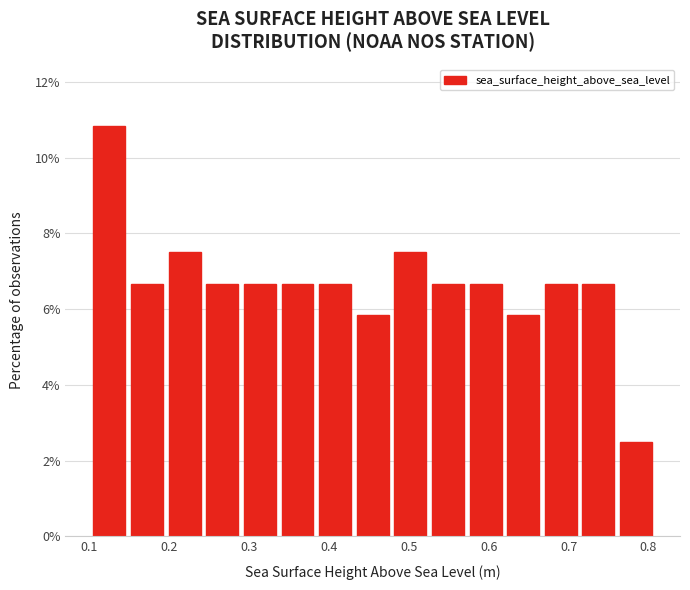

Reading left to right, list every bar in this chart as the range it spans on the x-axis followed by its height. Neither the bar edges nor the heights are printed on the chart, so give them approximately, as read against the axes.

0.10 to 0.15: 10.8
0.15 to 0.20: 6.6
0.20 to 0.24: 7.6
0.24 to 0.29: 6.6
0.29 to 0.34: 6.6
0.34 to 0.38: 6.6
0.38 to 0.43: 6.6
0.43 to 0.48: 5.8
0.48 to 0.53: 7.6
0.53 to 0.57: 6.6
0.57 to 0.62: 6.6
0.62 to 0.67: 5.8
0.67 to 0.71: 6.6
0.71 to 0.76: 6.6
0.76 to 0.81: 2.6